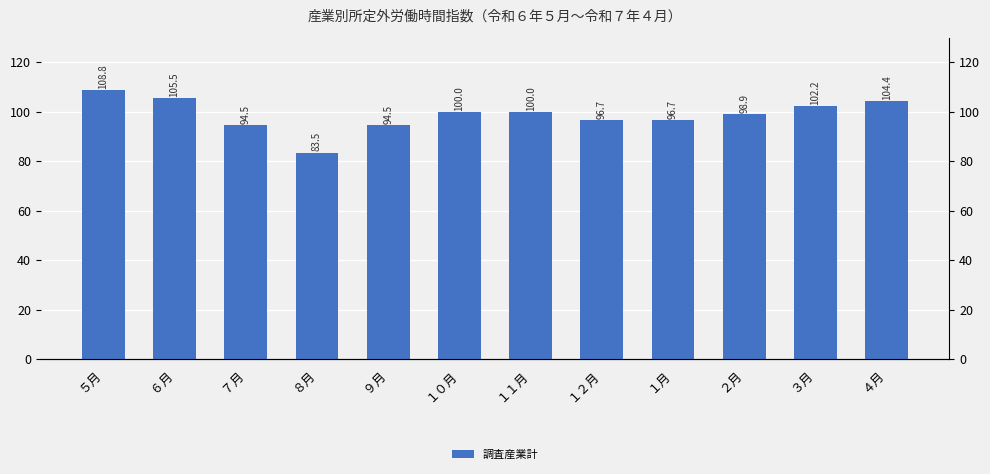

Between １１月 and ４月, which is larger?

４月